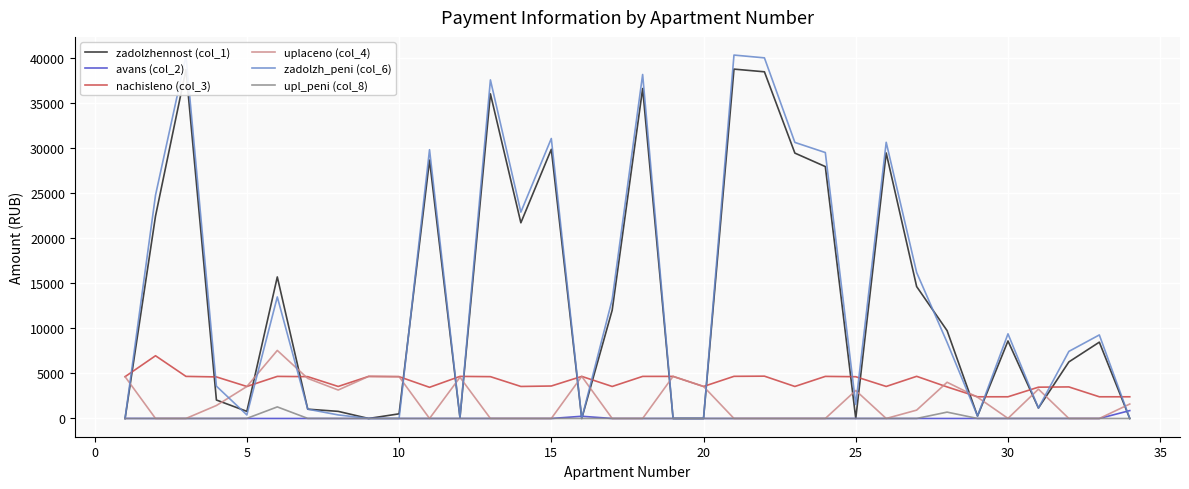

True or false: avans (col_2) and nachisleno (col_3) cross at least once.

False